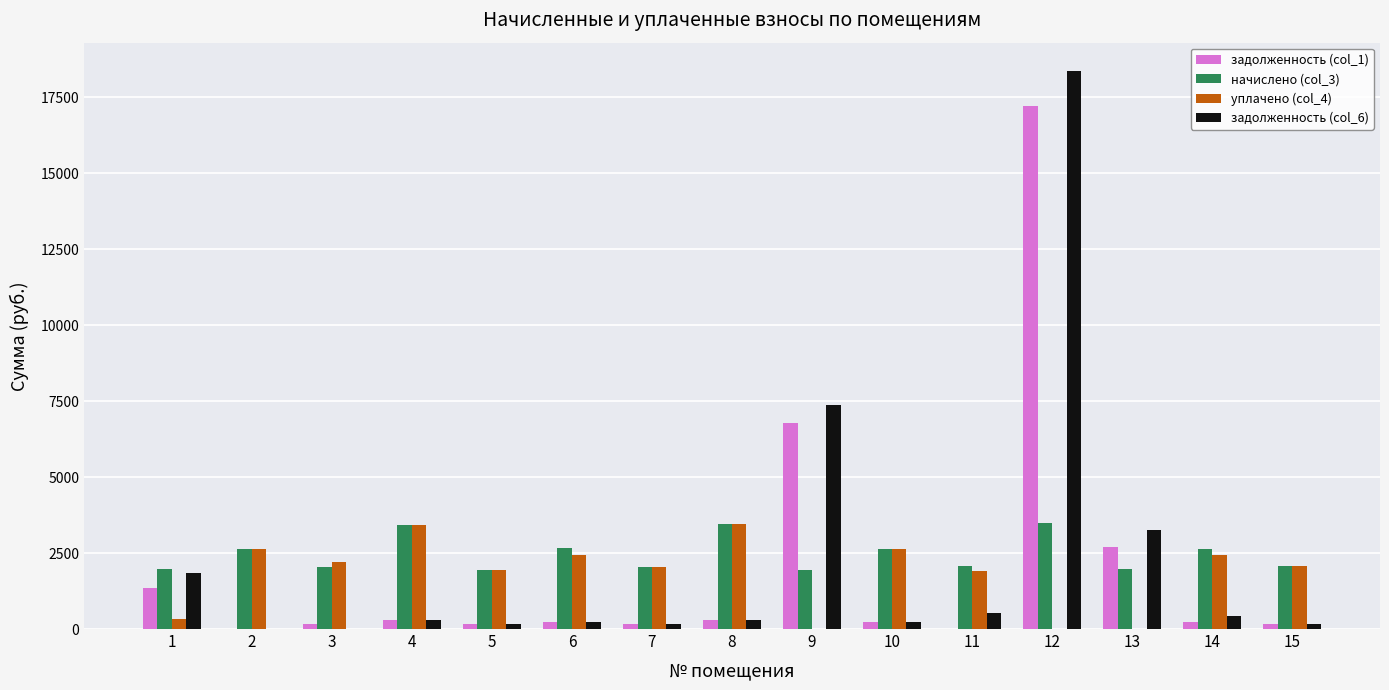

At which label does уплачено (col_4) first exceed 2073?

2